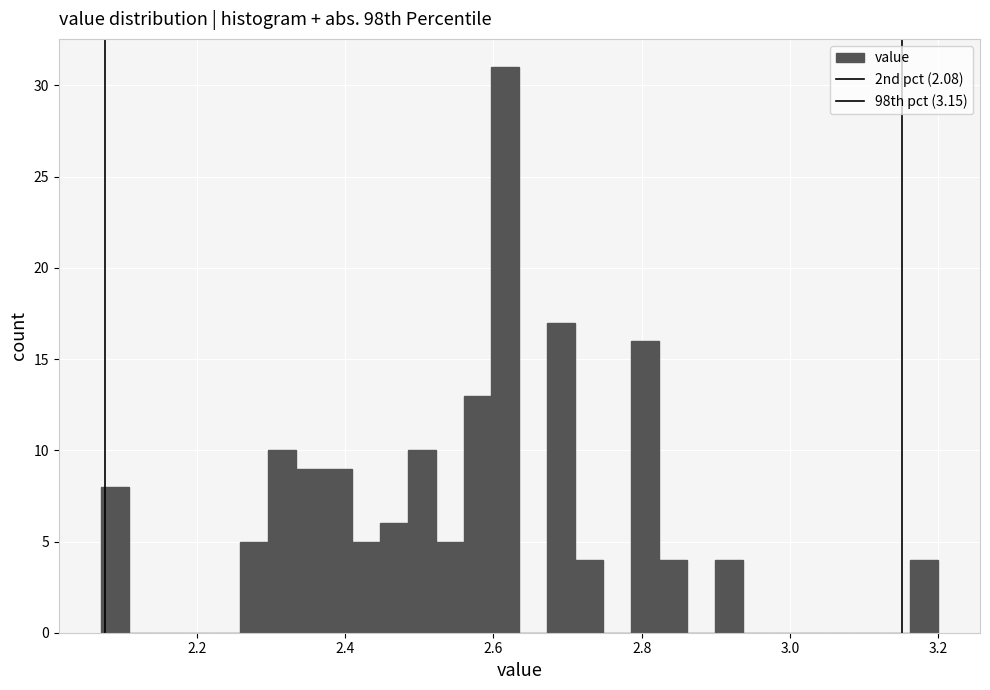

Read against the x-axis, roughly where is the centre of the tallest bar?

2.62